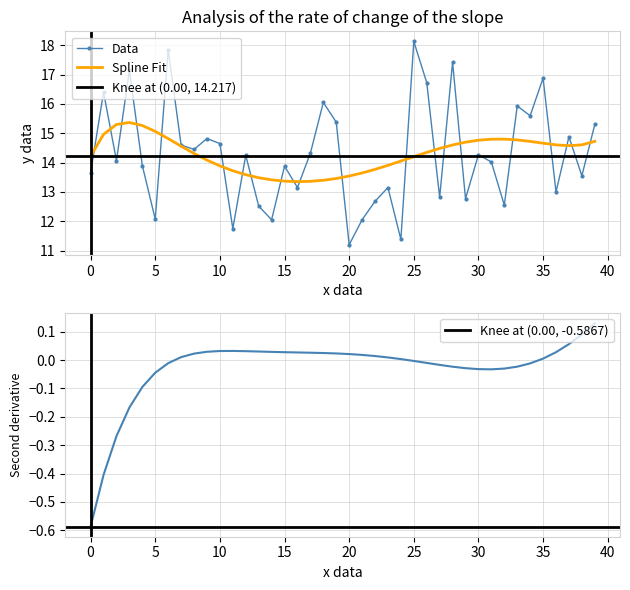

At which category does the chart reach its peak across all series?

25